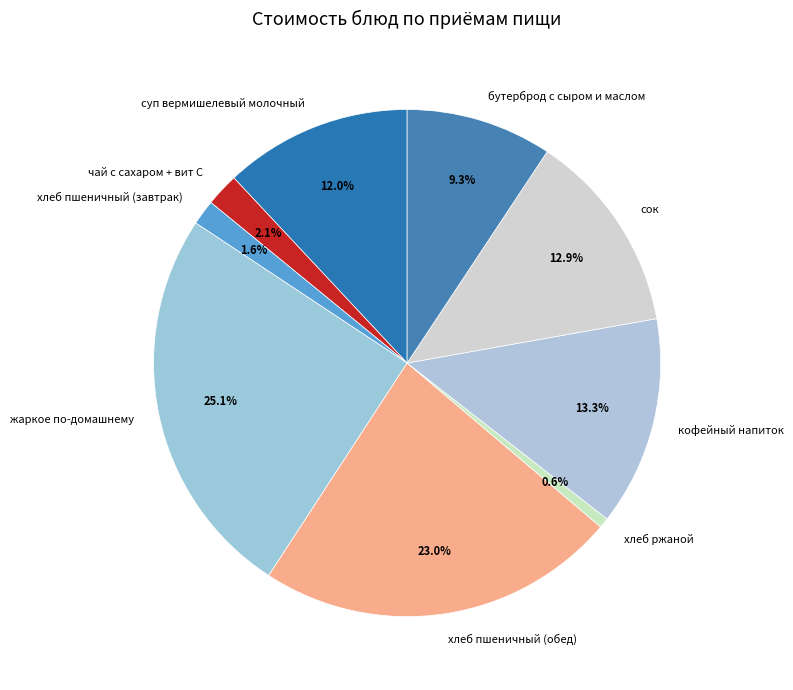

Approximately how many times larger is the value at суп вермишелевый молочный compared to чай с сахаром + вит С?

5.7